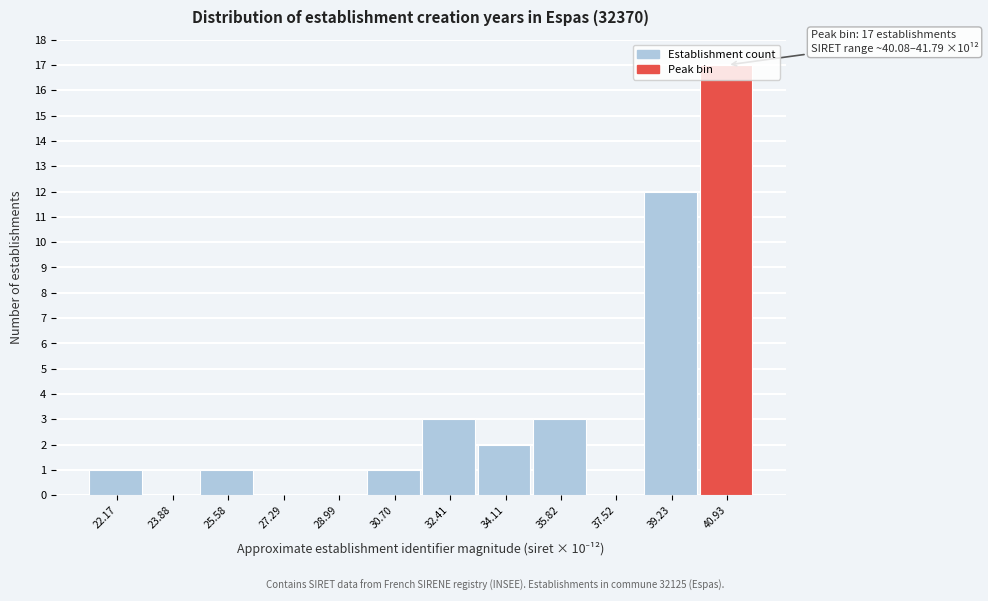

Which range on the x-axis has the tallest bar?

40.0 to 41.8